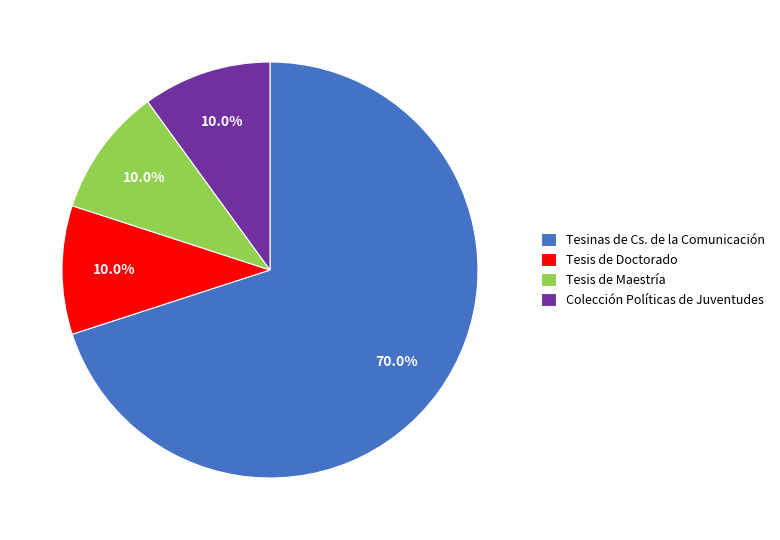

Which slice is the largest?

Tesinas de Cs. de la Comunicación